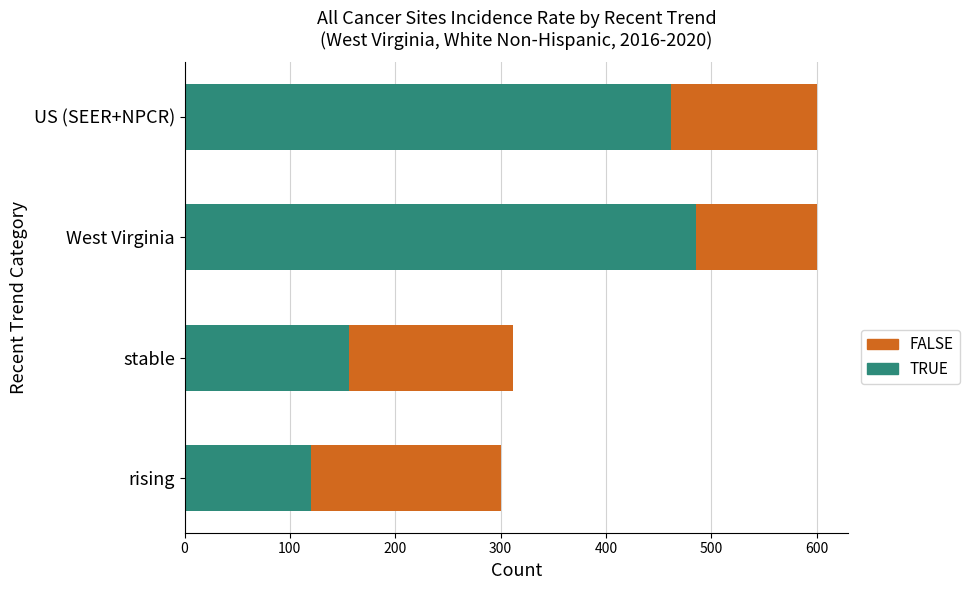

List the labels in order of TRUE value, largest first.

West Virginia, US (SEER+NPCR), stable, rising